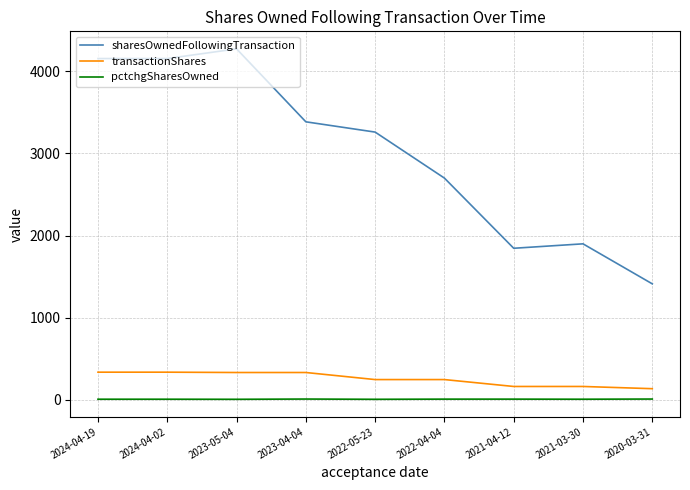

How many lines are shown in the chart?

3